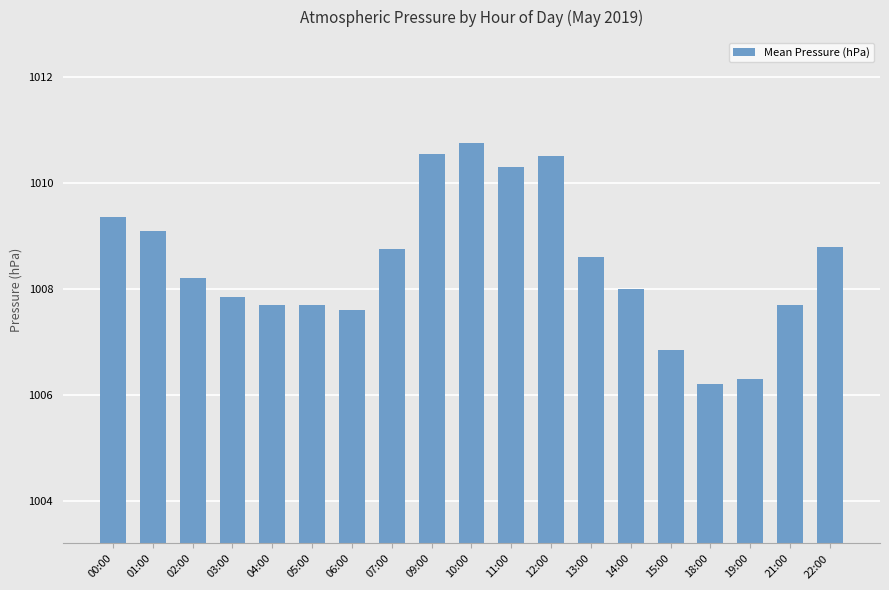

What is the greatest value displayed?

1010.8